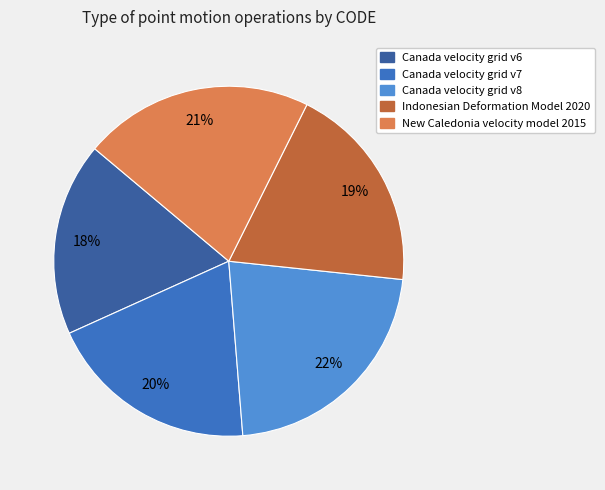

Combined, do Canada velocity grid v8 and New Caledonia velocity model 2015 account for over 50%?

No